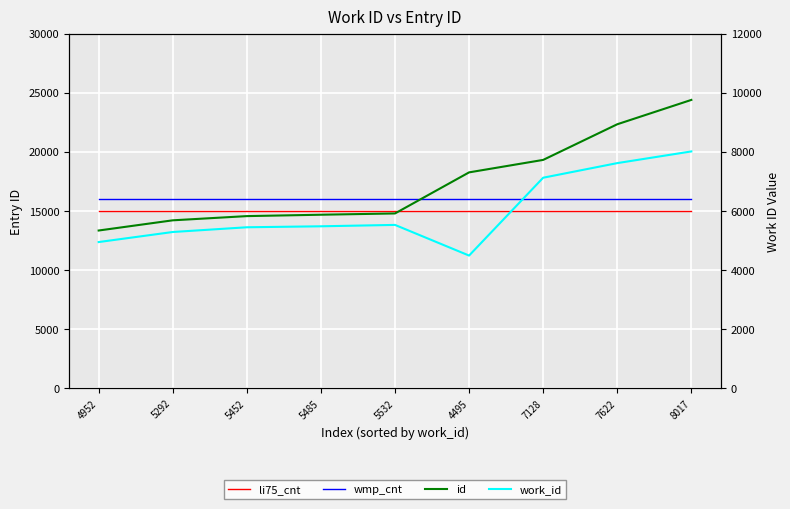

What is the maximum value for id?

24399